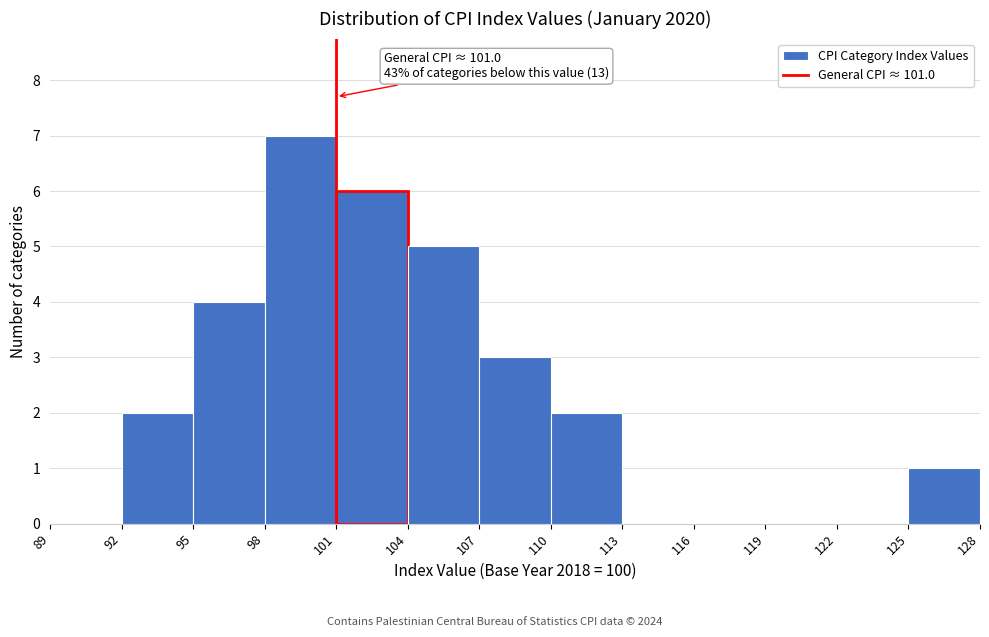

Which range on the x-axis has the tallest bar?

98 to 101